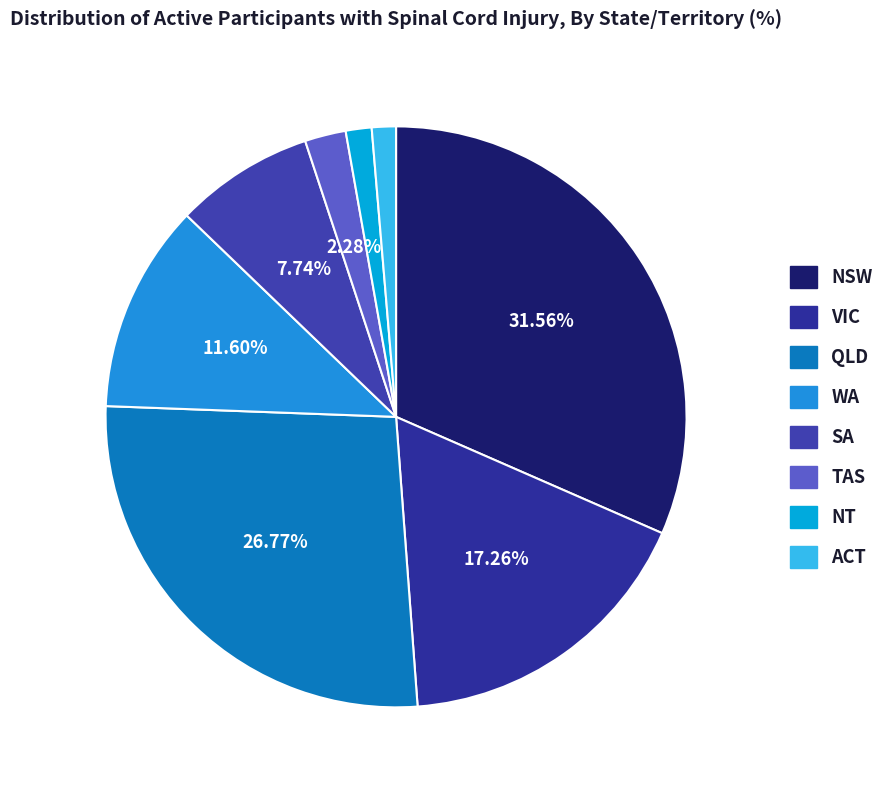

What percentage is NOT represented by VIC?

82.7%